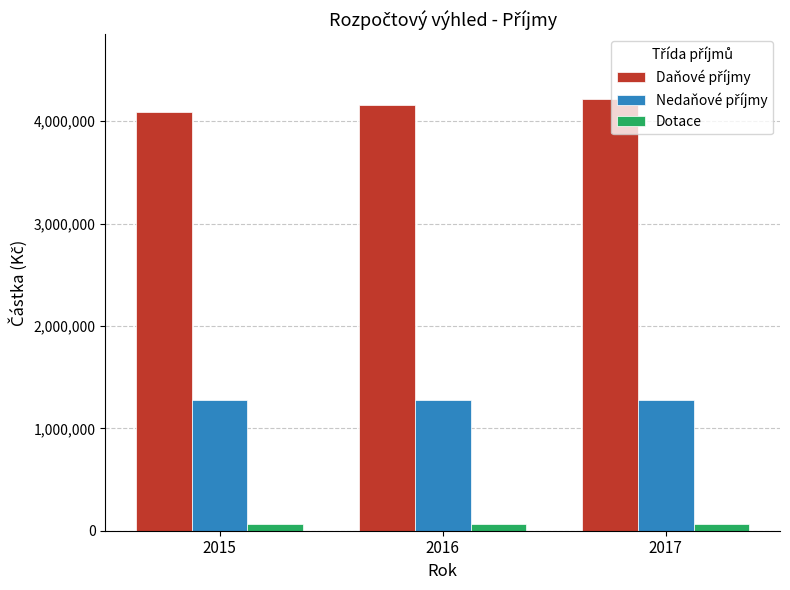

What is the average value of the Dotace series?

62000